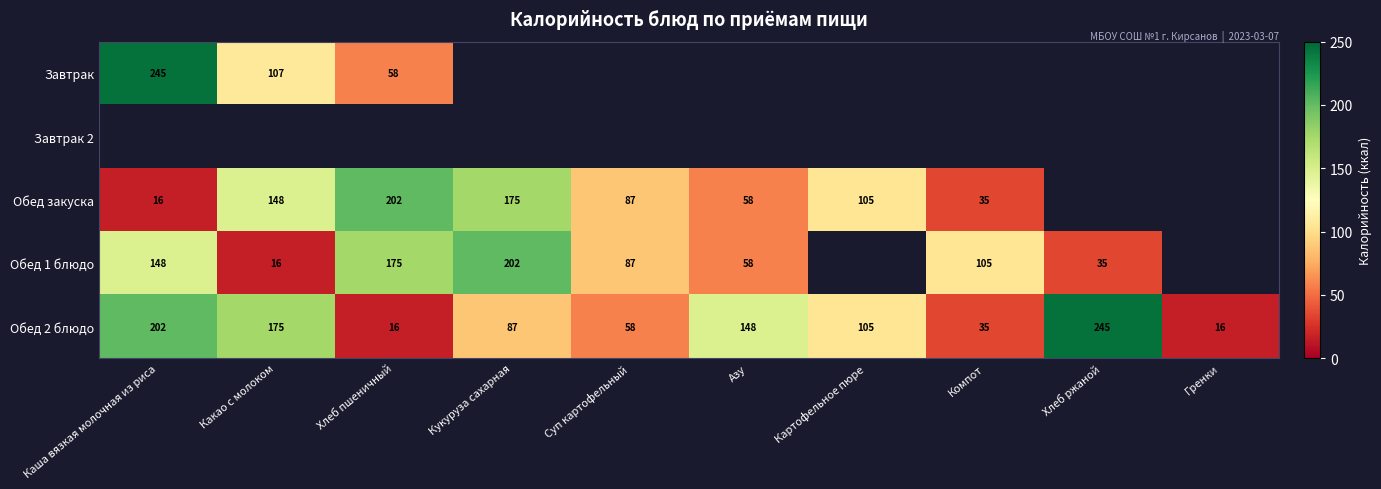

Which category has the lowest value across all series?

Каша вязкая молочная из риса